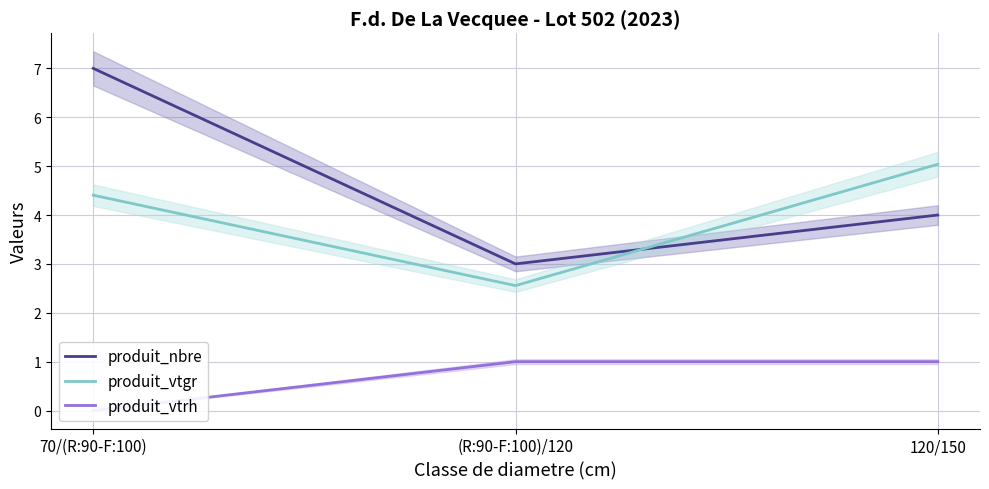

Reading left to right, transcribe all the data shown in this chart.

produit_nbre: 70/(R:90-F:100)=7.0	(R:90-F:100)/120=3.0	120/150=4.0
produit_vtgr: 70/(R:90-F:100)=4.4	(R:90-F:100)/120=2.6	120/150=5.0
produit_vtrh: 70/(R:90-F:100)=0.0	(R:90-F:100)/120=1.0	120/150=1.0